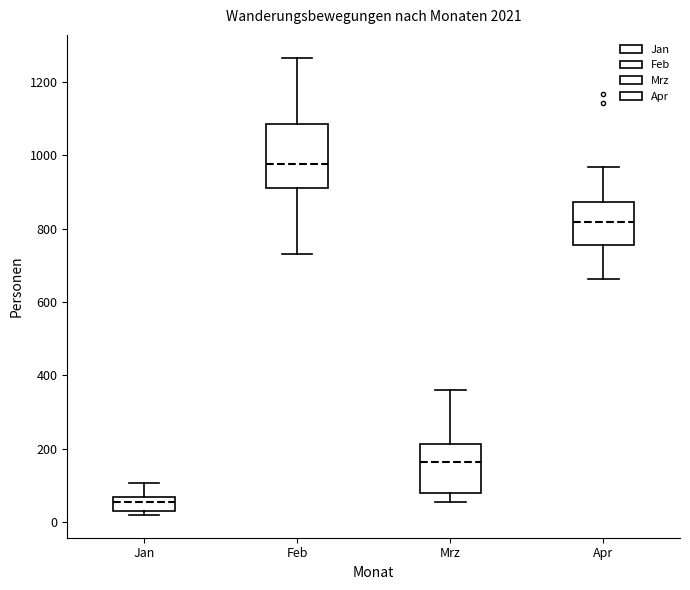

Which box is the tallest, from its lower edge to its upper edge?

Feb